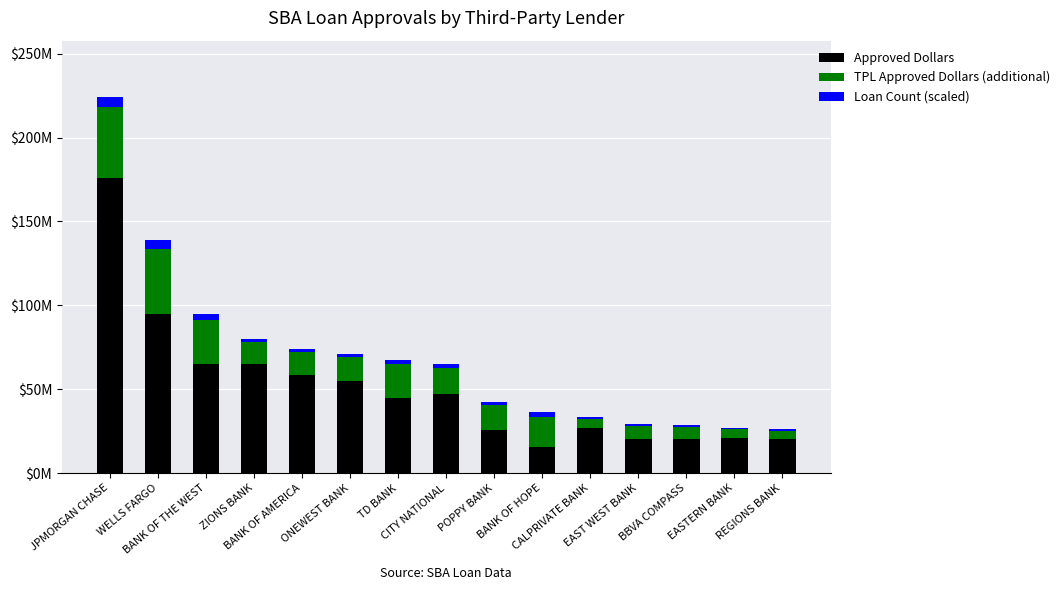

What is the difference between the Loan Count (scaled) values at BANK OF THE WEST and TD BANK?

835290.1